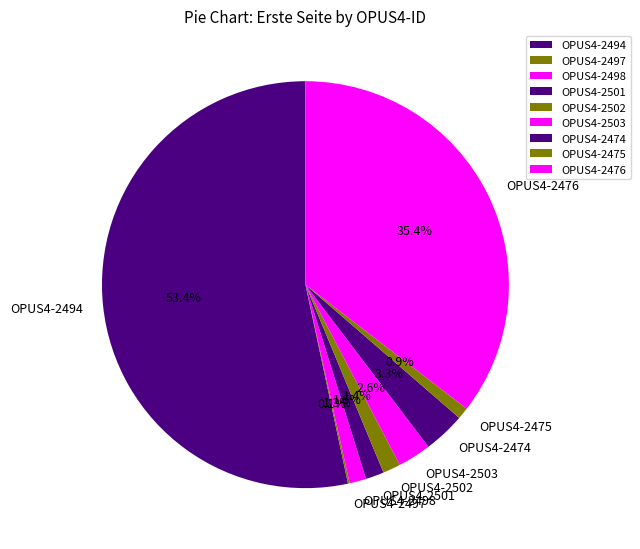

Which slice is the largest?

OPUS4-2494